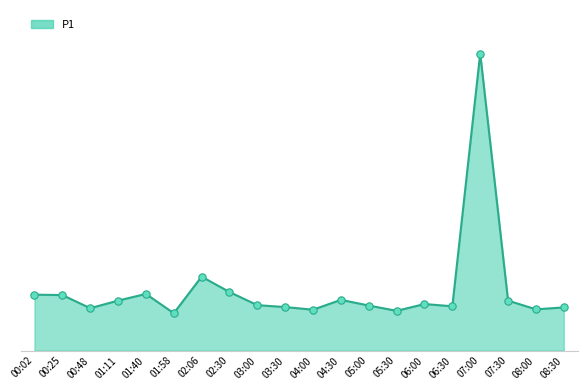

Approximately how many times larger is the value at 06:00 compared to 01:58?

1.2